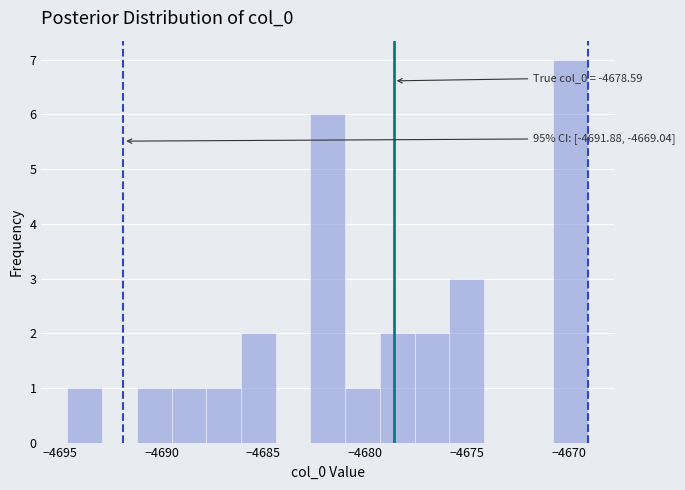

Around what value on the x-axis is the tallest bar? Give the approximate position of its centre, as read against the axis.

-4670.0